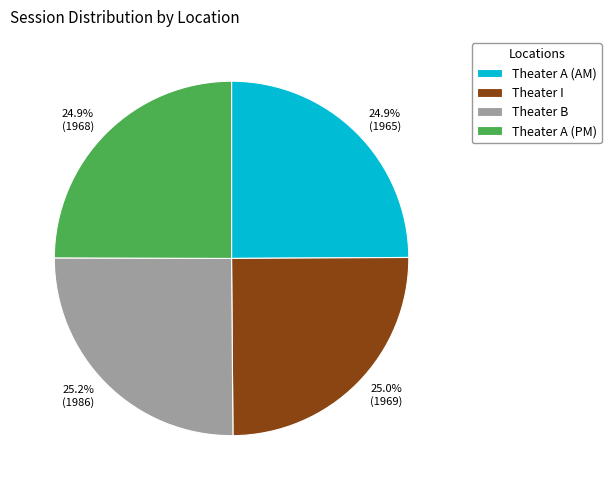

Count the number of slices in the pie.

4